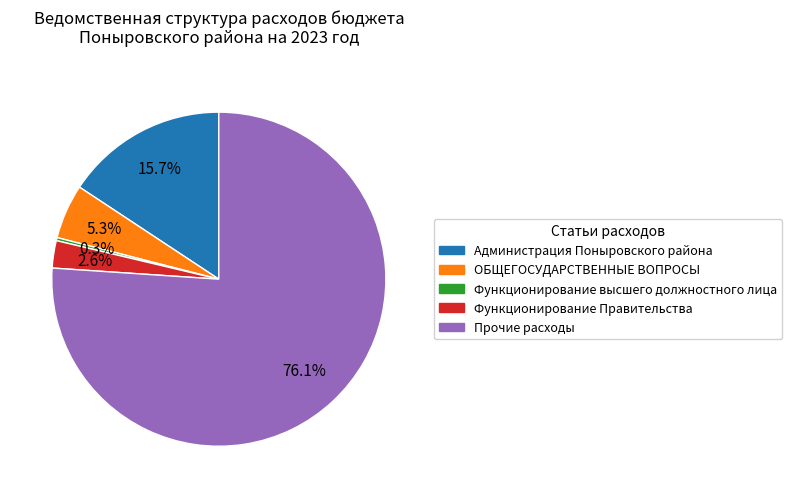

Does any single category account for the majority?

Yes